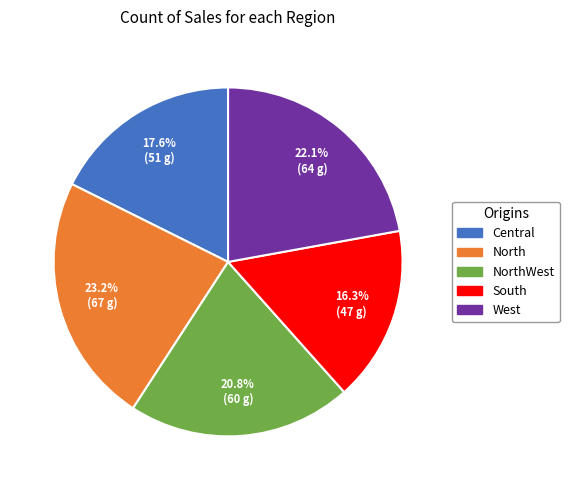

Does any single category account for the majority?

No